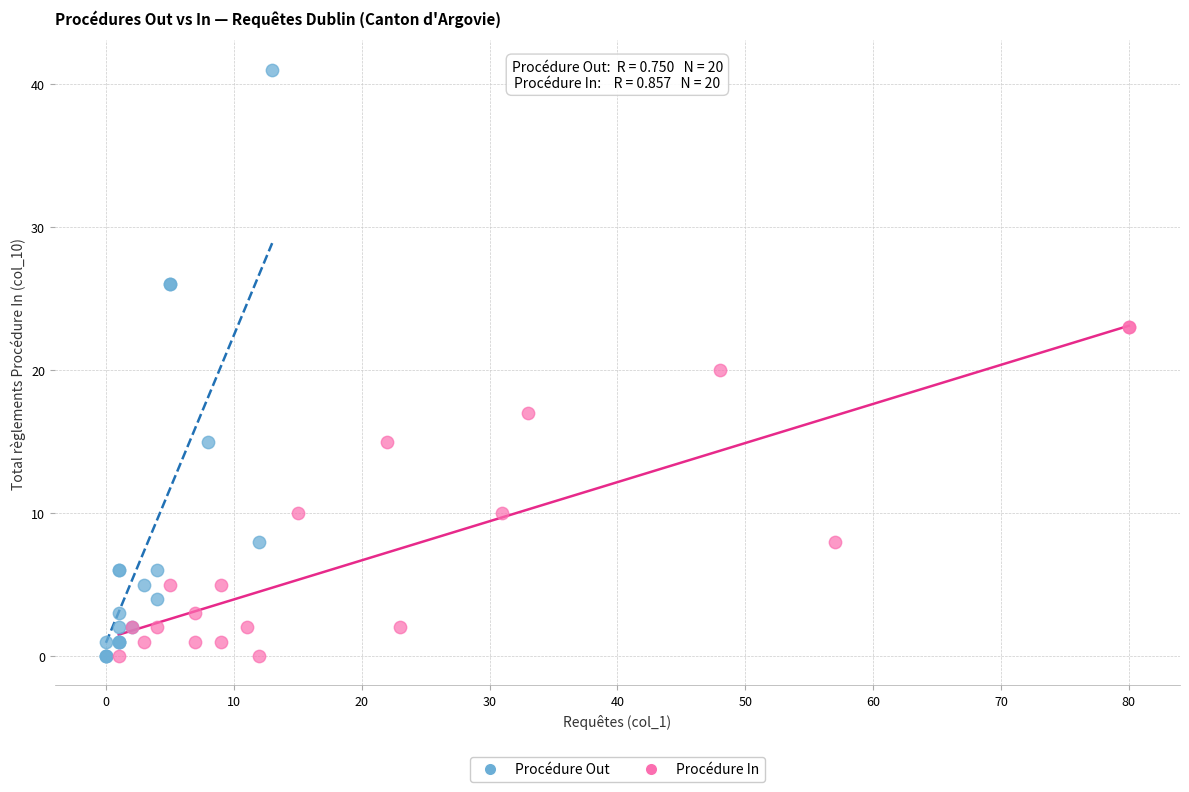

What are all the series names shown in the legend?

Procédure Out, Procédure In